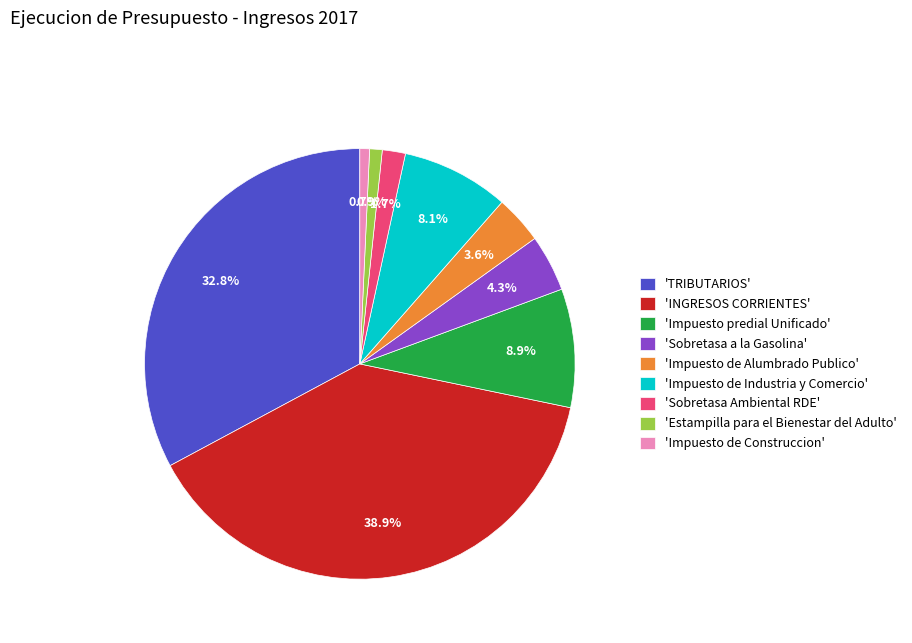

Is 'INGRESOS CORRIENTES' the majority of the pie?

No